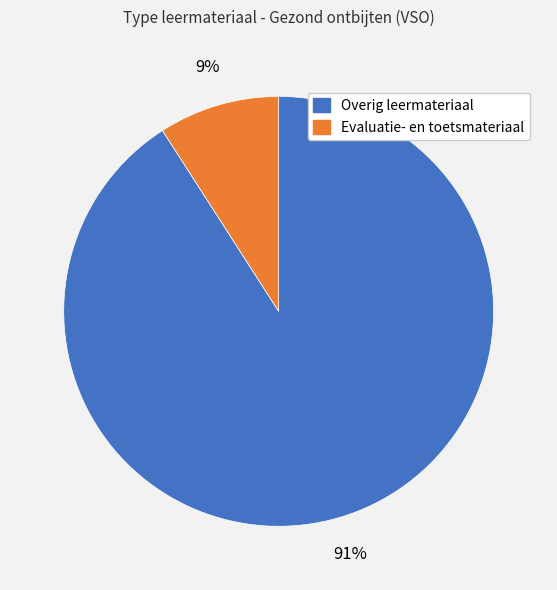

To the nearest percent, what is the difference between the largest and smallest slice percentages?

82%